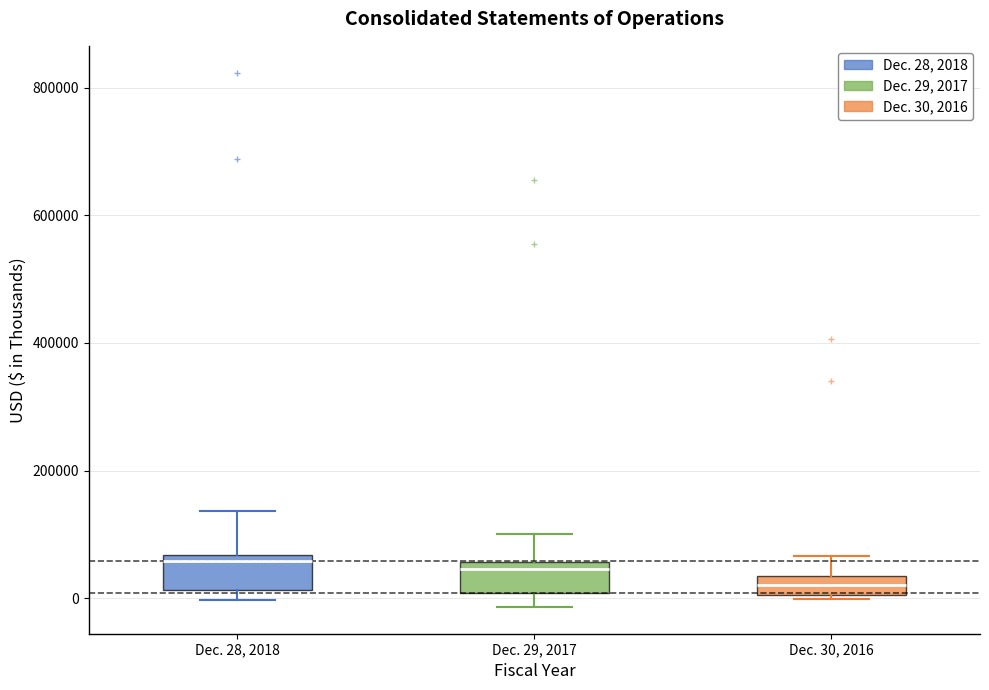

Where does the median line of the box for Dec. 30, 2016 sit on the y-axis? The values are not printed on the chart, so give them approximately, as read against the axis.

20000